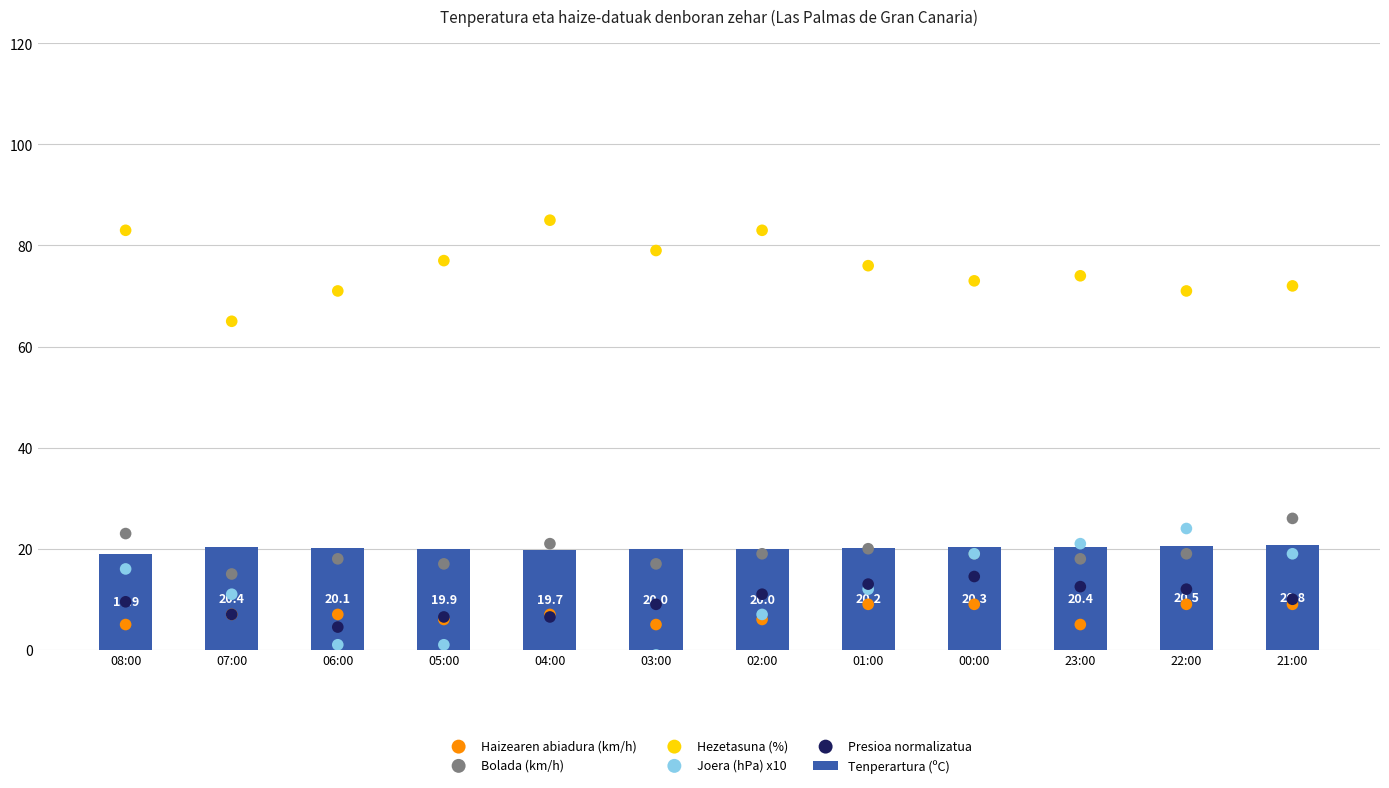

Which series reaches the maximum Y coordinate?

Hezetasuna (%)